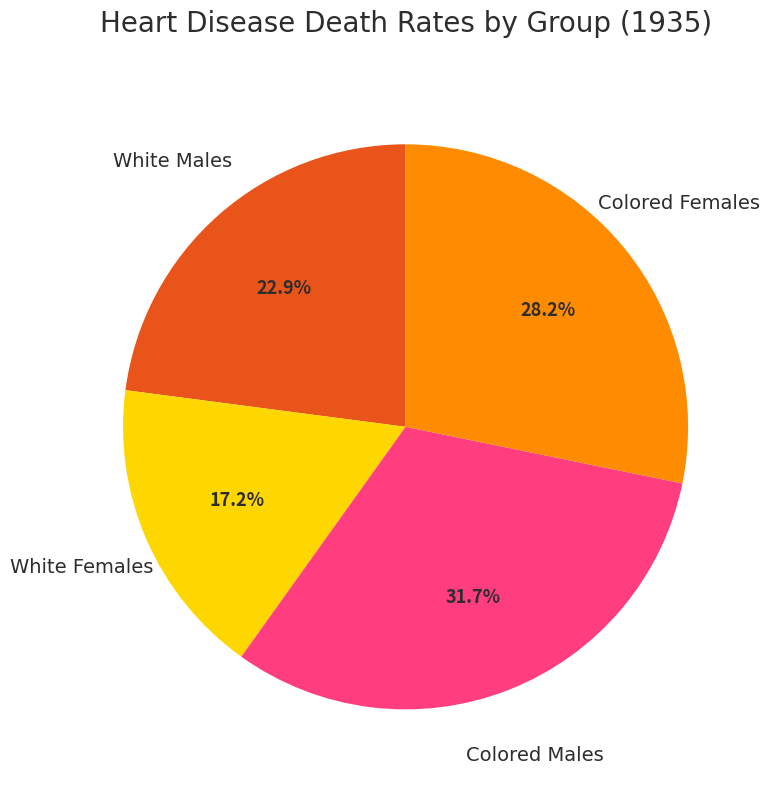

Is it true that Colored Males is 17% of the pie?

False